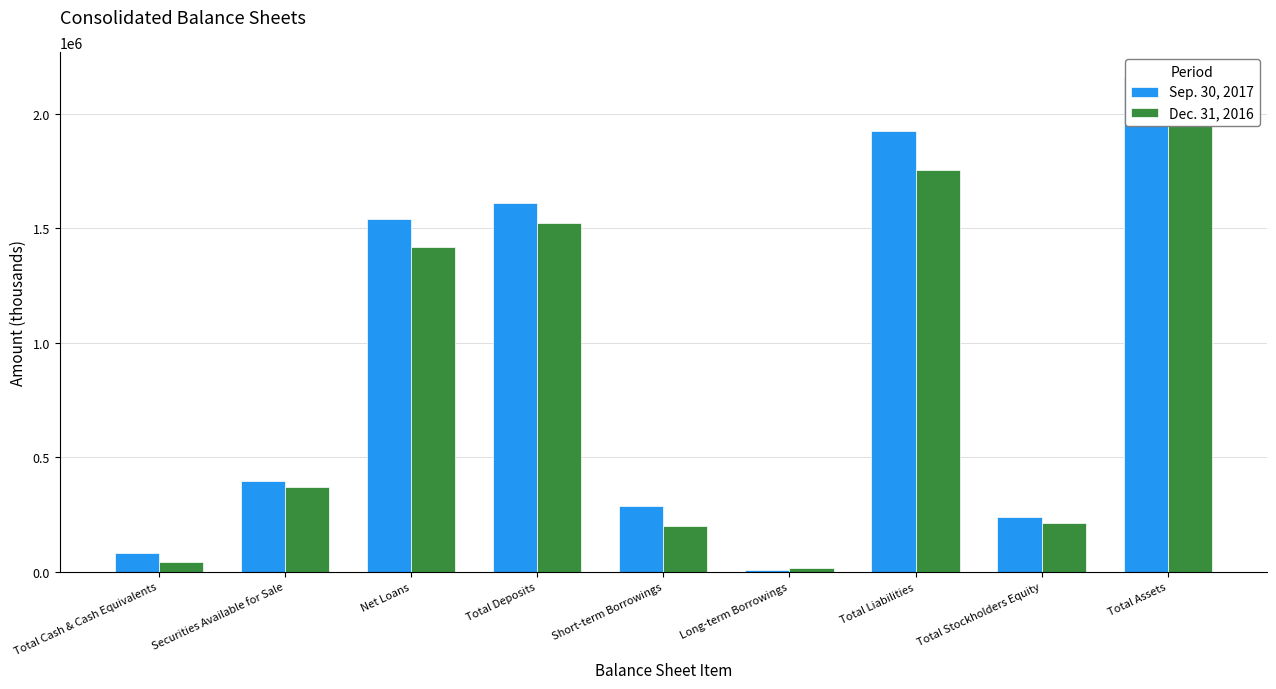

Reading left to right, extract all data points from this chart.

Sep. 30, 2017: 84006	395235	1539333	1609524	286088	9182	1924142	237883	2162025
Dec. 31, 2016: 41778	369995	1416783	1524756	198460	15036	1752897	213216	1966113